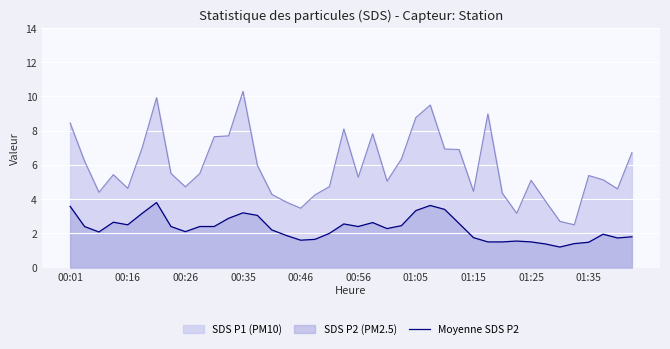

Where is the data nearest to the value 2?

18